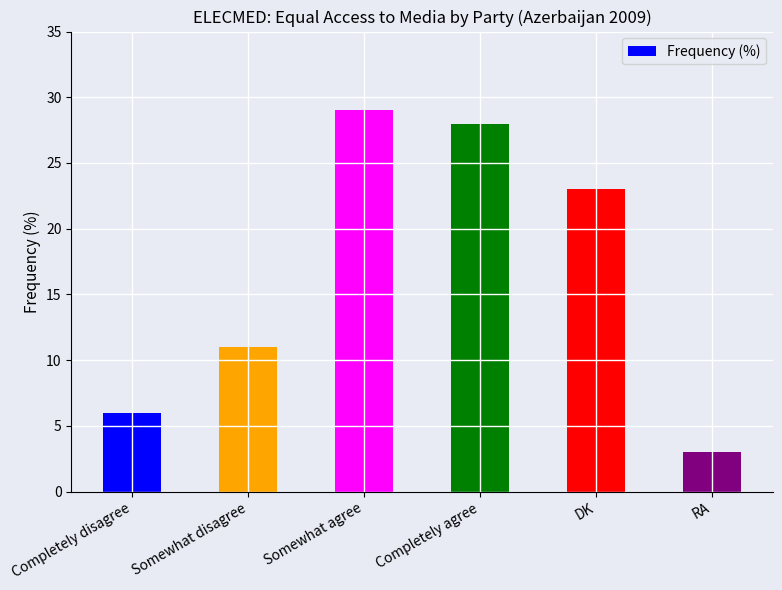

How many bars are there in total?

6